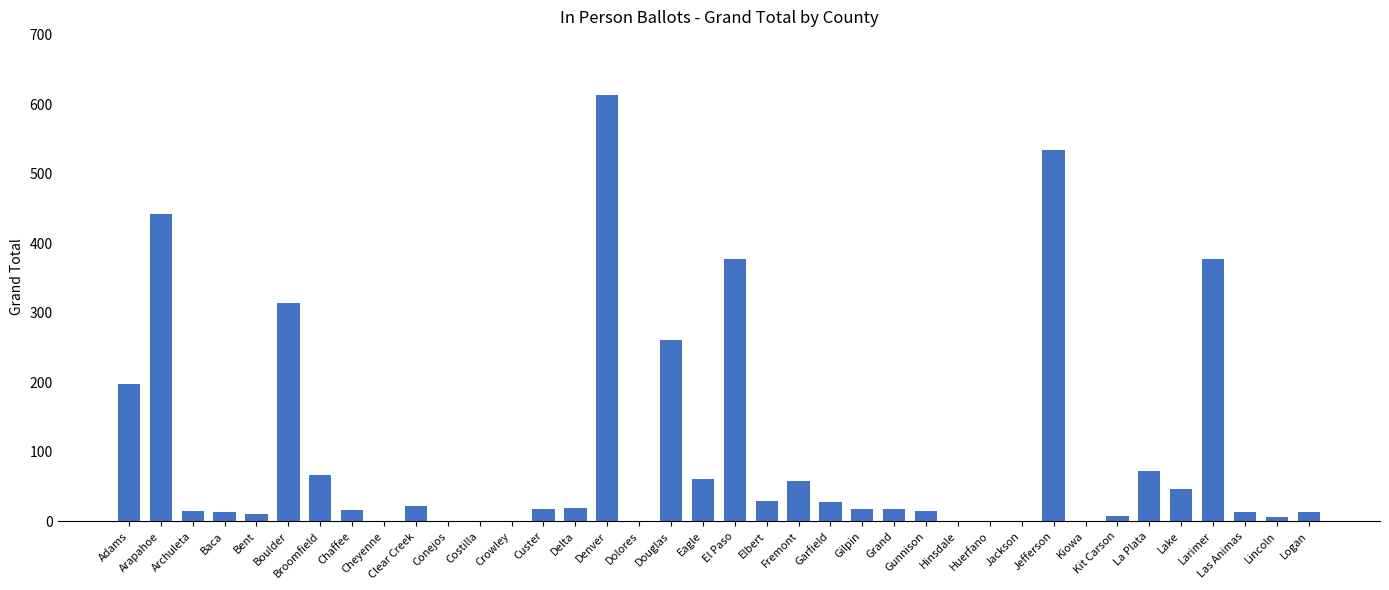

Does the chart contain stacked bars?

No